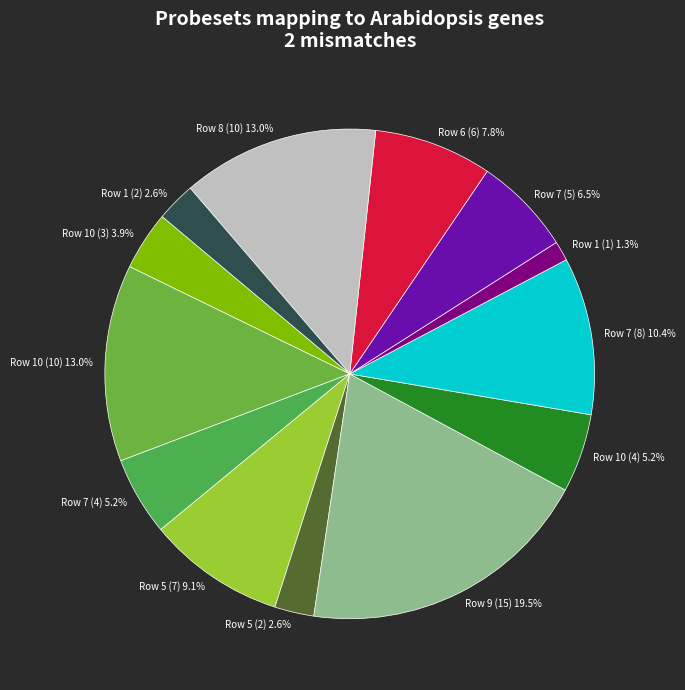

What is the ratio of the value at Row 9 (15) 19.5% to the value at Row 5 (7) 9.1%?

2.1